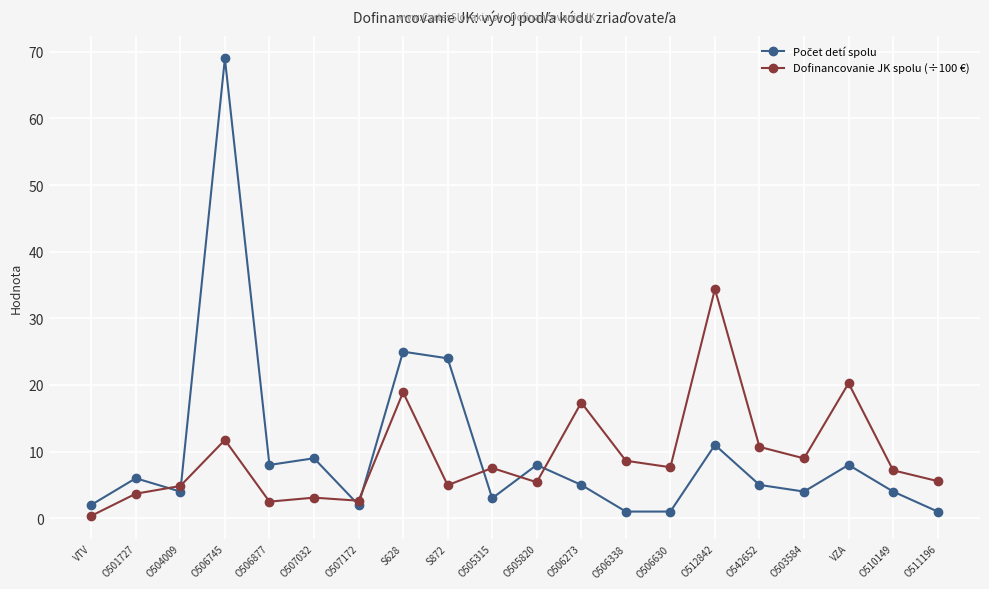

Is this an area chart (filled region under the line)?

No